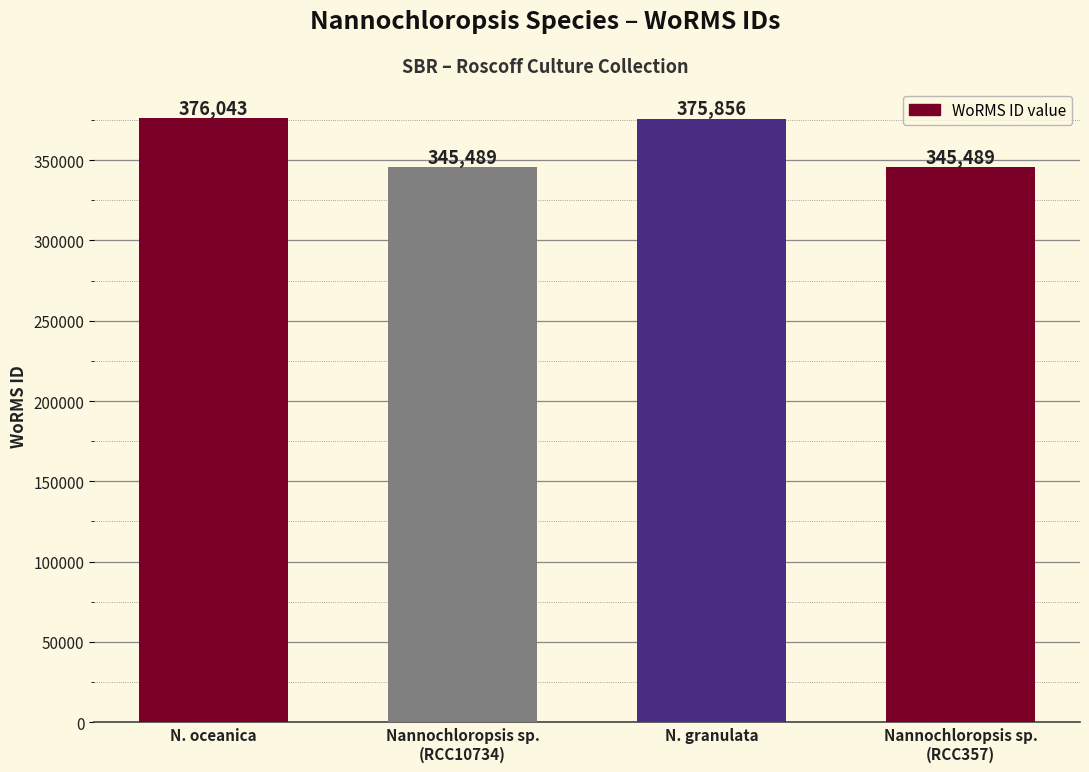

Reading left to right, extract all data points from this chart.

N. oceanica=376043	Nannochloropsis sp.
(RCC10734)=345489	N. granulata=375856	Nannochloropsis sp.
(RCC357)=345489